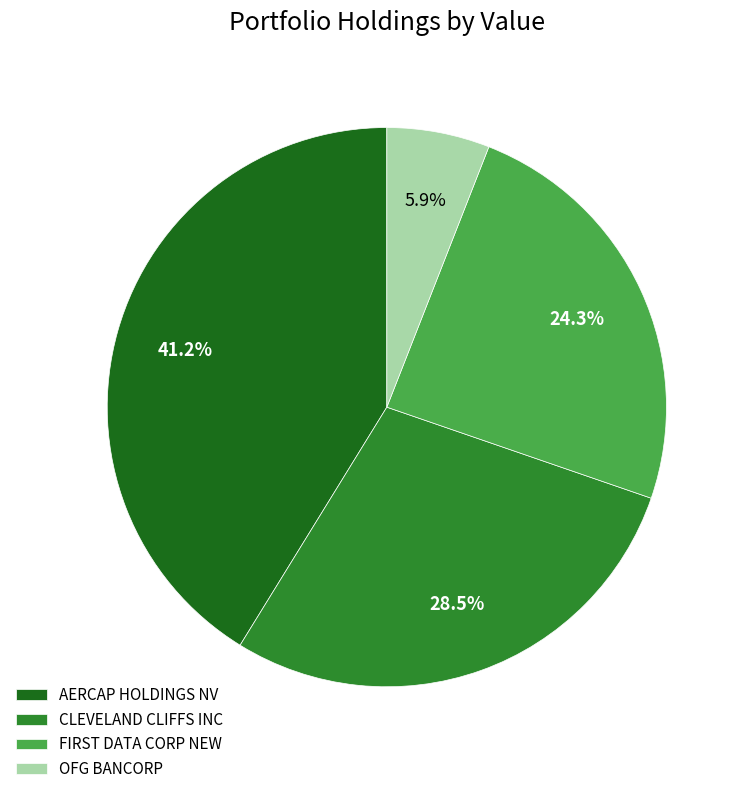

Is there any slice that represents more than half of the pie?

No